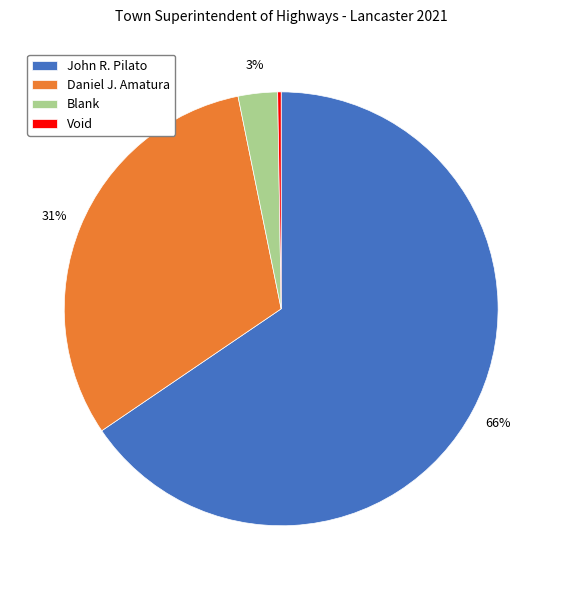

The John R. Pilato slice represents 66% of the pie. True or false?

True